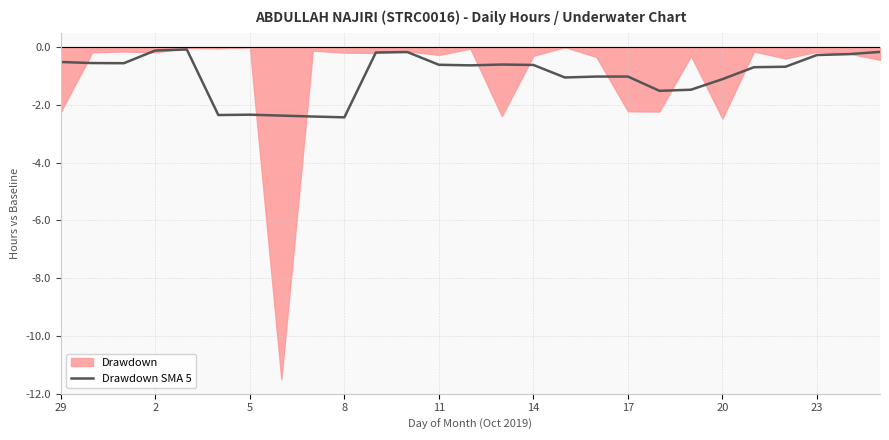

What is the sum of the values at 25 and 17?

-2.6